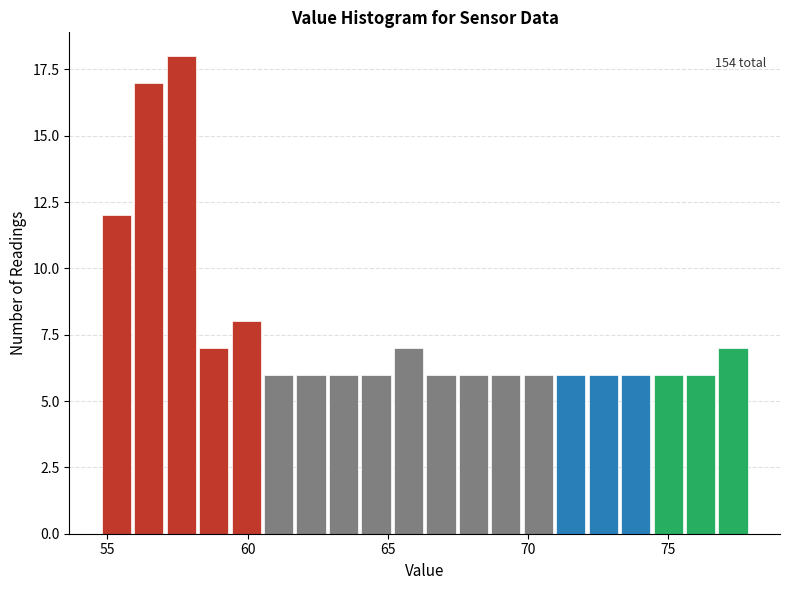

Around what value on the x-axis is the tallest bar? Give the approximate position of its centre, as read against the axis.

57.5